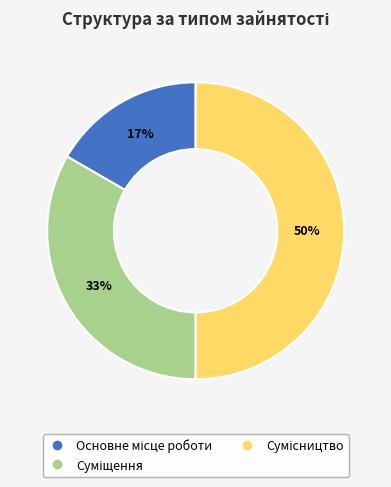

To the nearest percent, what is the average slice percentage?

33%